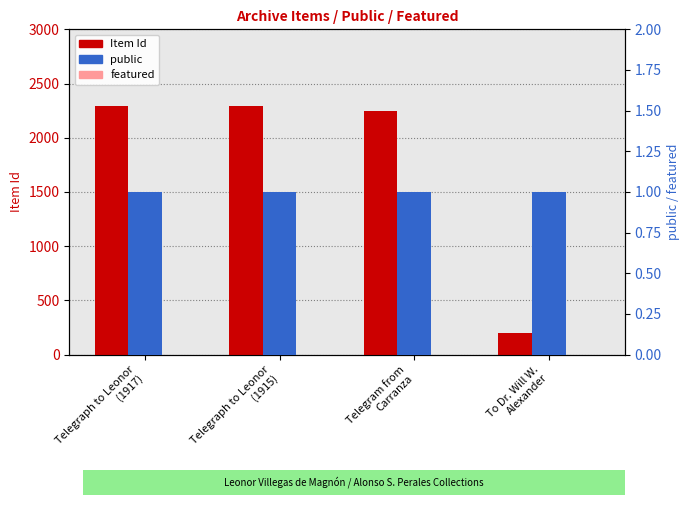

What is the sum of all public values?

4